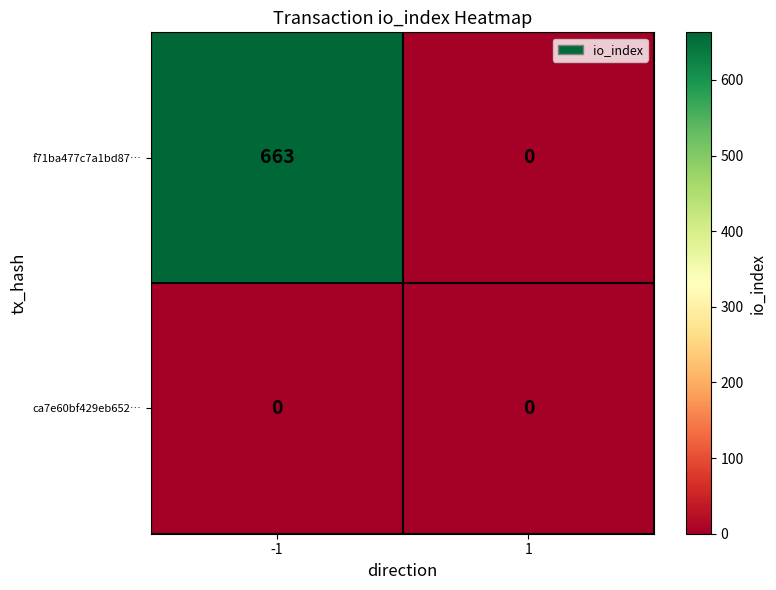

What is the highest value of the f71ba477c7a1bd87… series?

663